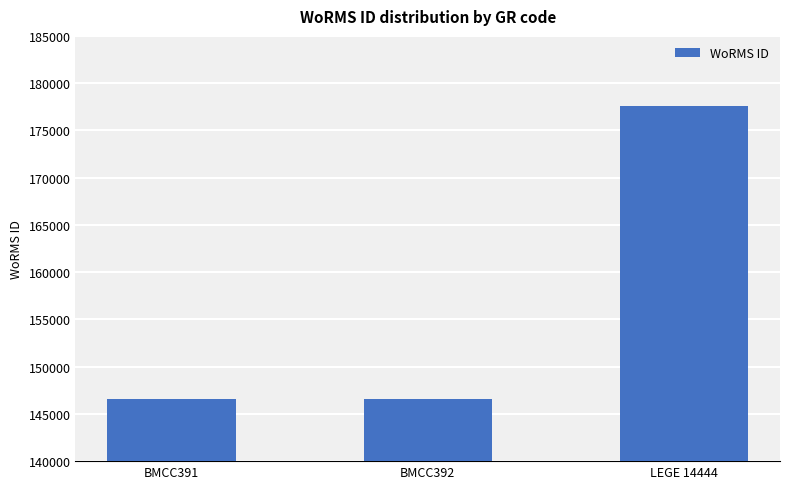

Is it true that the value at BMCC392 is 146551?

True